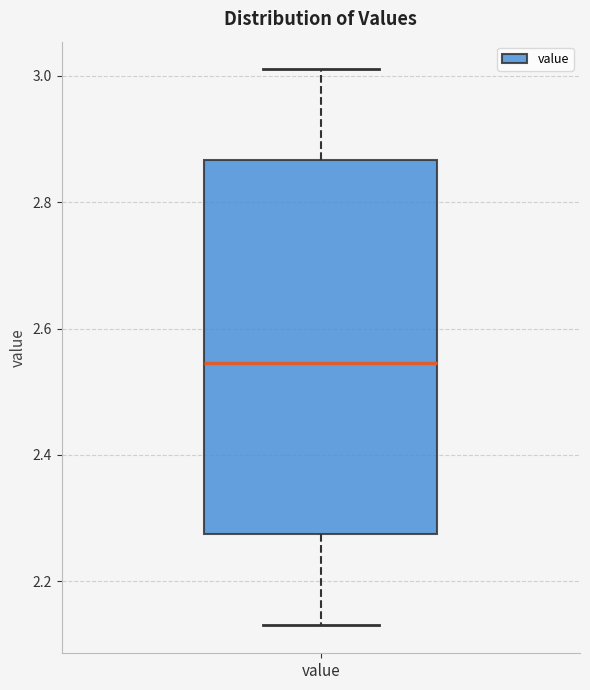

Read this box plot against the y-axis: the position of the median line, the range covered by the box, and the ends of both whiskers. The values are not printed on the chart, so give them approximately, as read against the axis.

median 2.54, box 2.28 to 2.86, whiskers 2.14 to 3.02